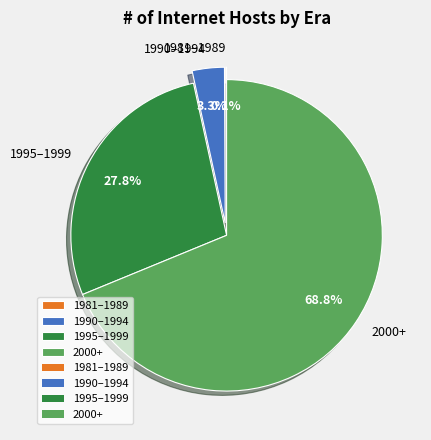

What percentage do 2000+ and 1995–1999 together represent?

96.6%